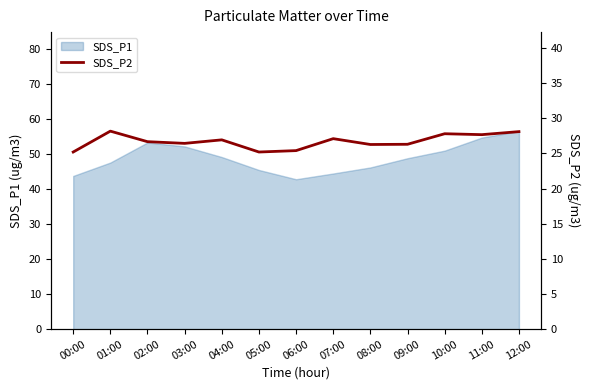

What is the label of the 4th point from the left?

03:00